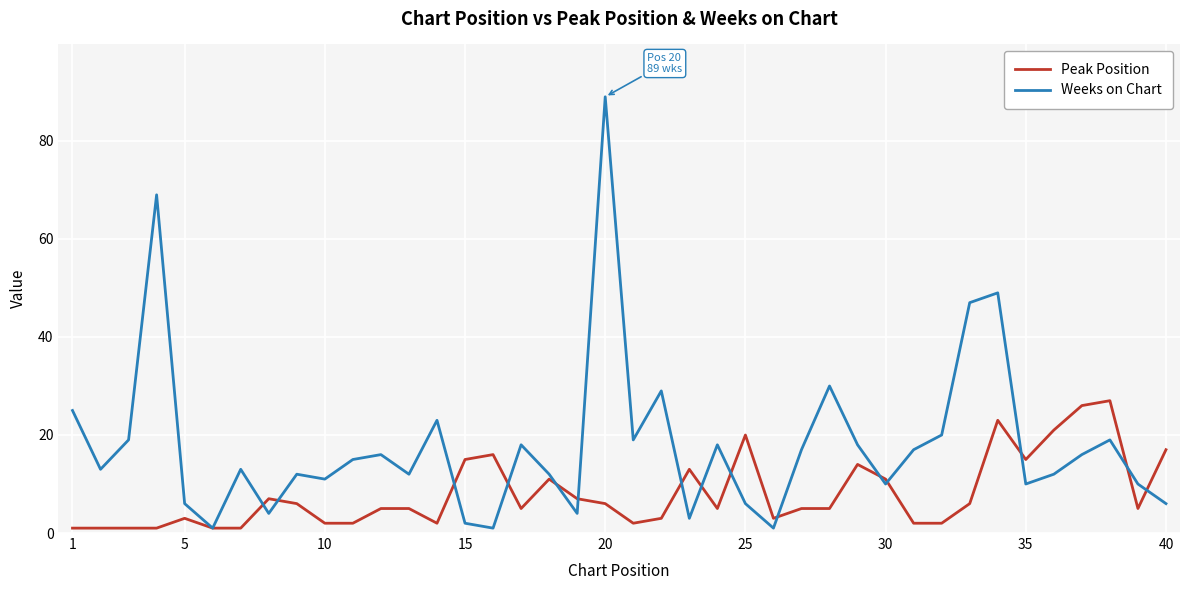

Which series has the largest total across all categories?

Weeks on Chart